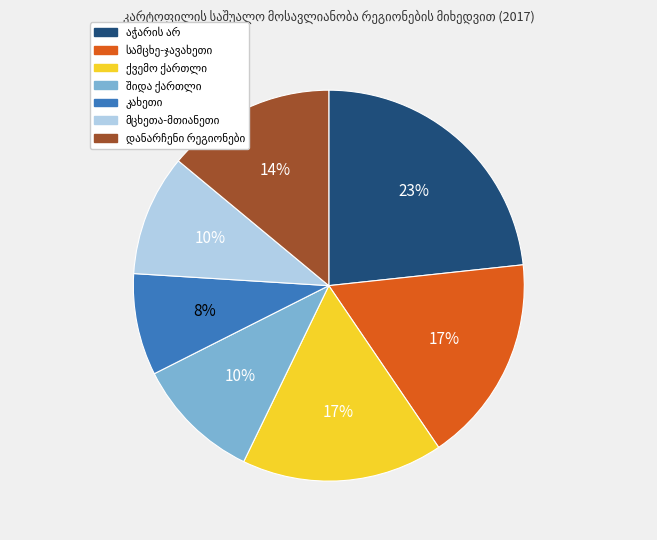

How many slices are in this pie chart?

7